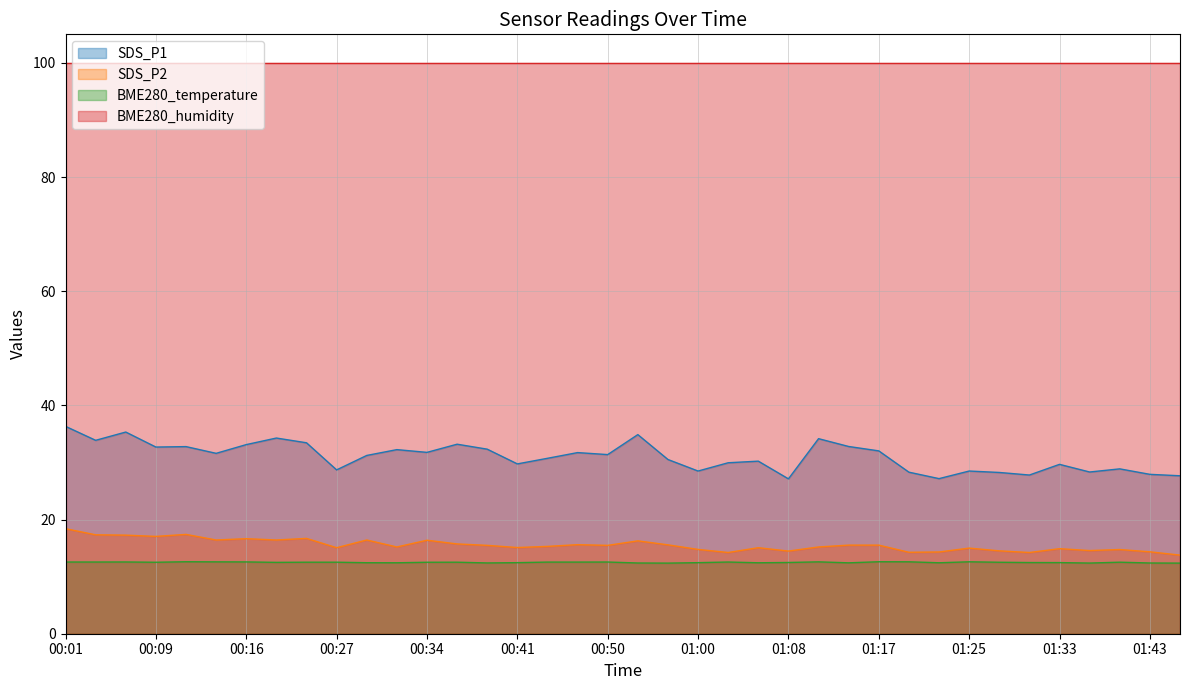

List the labels in order of BME280_temperature value, smallest first.

00:55, 01:46, 01:36, 00:53, 01:43, 00:39, 01:14, 00:32, 01:06, 01:22, 00:29, 00:41, 01:00, 01:33, 01:30, 01:08, 00:19, 00:09, 00:34, 01:28, 00:21, 00:27, 00:37, 01:38, 00:44, 00:47, 00:01, 00:04, 00:50, 01:03, 00:07, 00:16, 00:14, 01:11, 01:19, 01:25, 00:12, 01:17